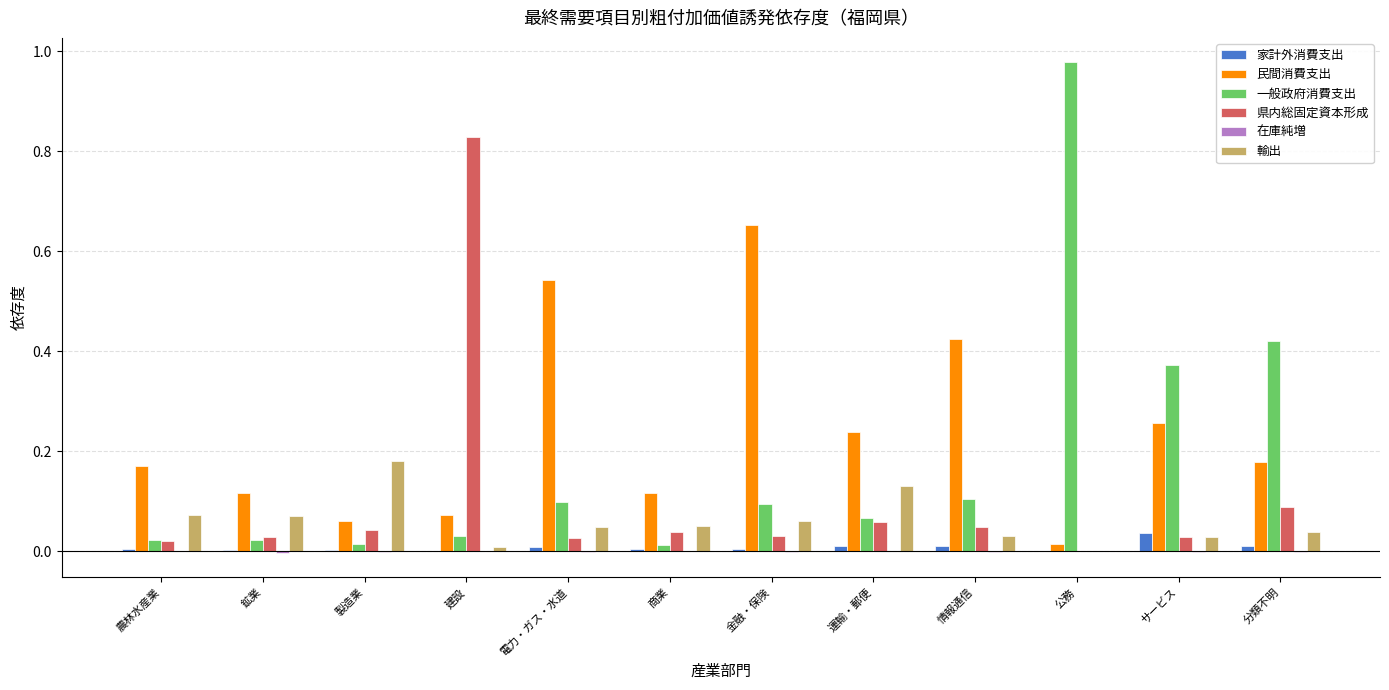

At which category does the chart reach its peak across all series?

公務